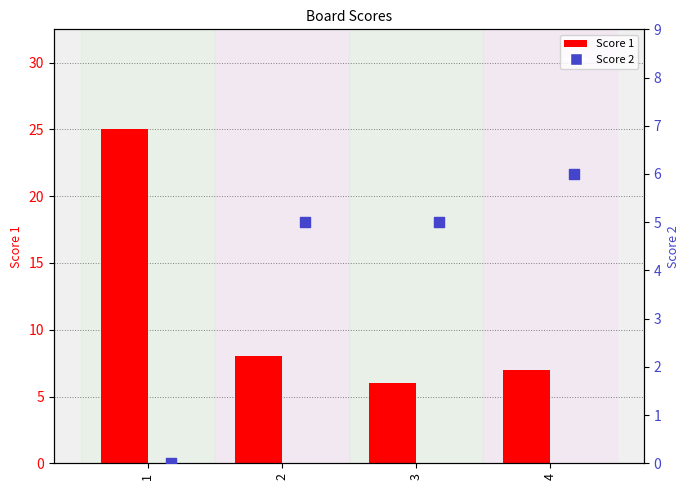

What is the total value across all series at 3?

11